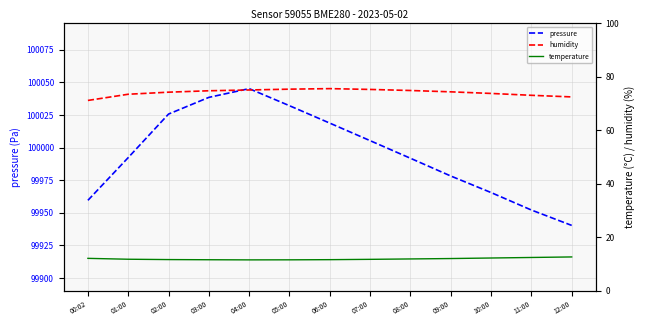

True or false: temperature and humidity cross at least once.

False